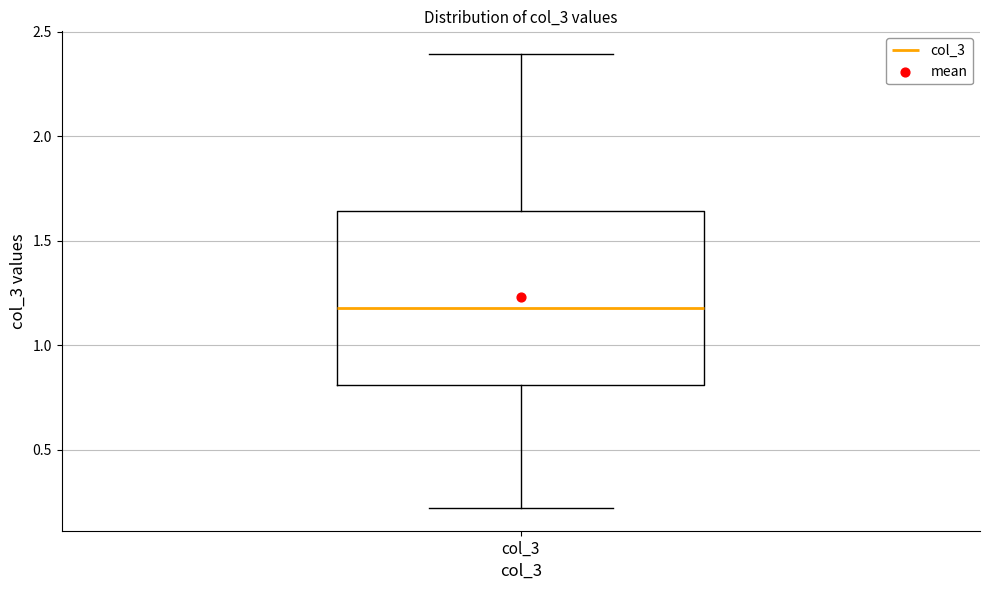

Transcribe this box plot: give where the median line is, the range the box spans, and where the two whiskers end, as read against the y-axis. The values are not printed on the chart, so give them approximately, as read against the axis.

median 1.20, box 0.80 to 1.65, whiskers 0.20 to 2.40